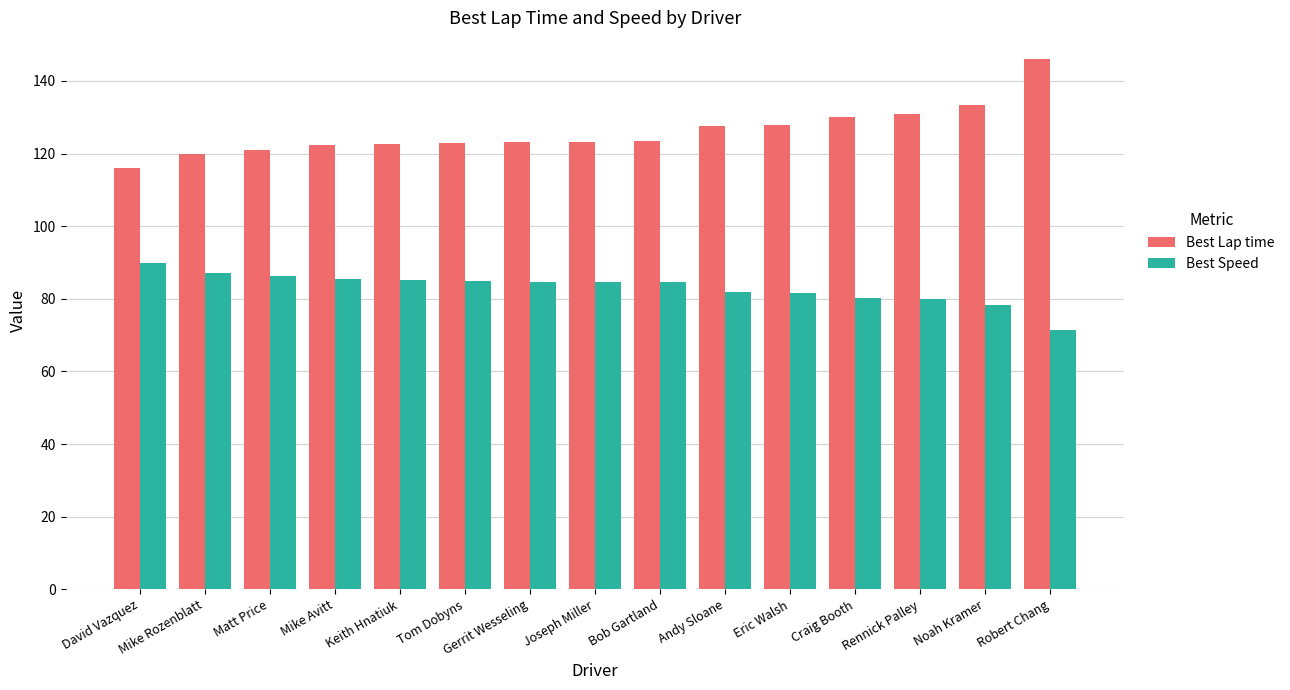

What is the difference between the Best Lap time values at Gerrit Wesseling and Matt Price?

2.2